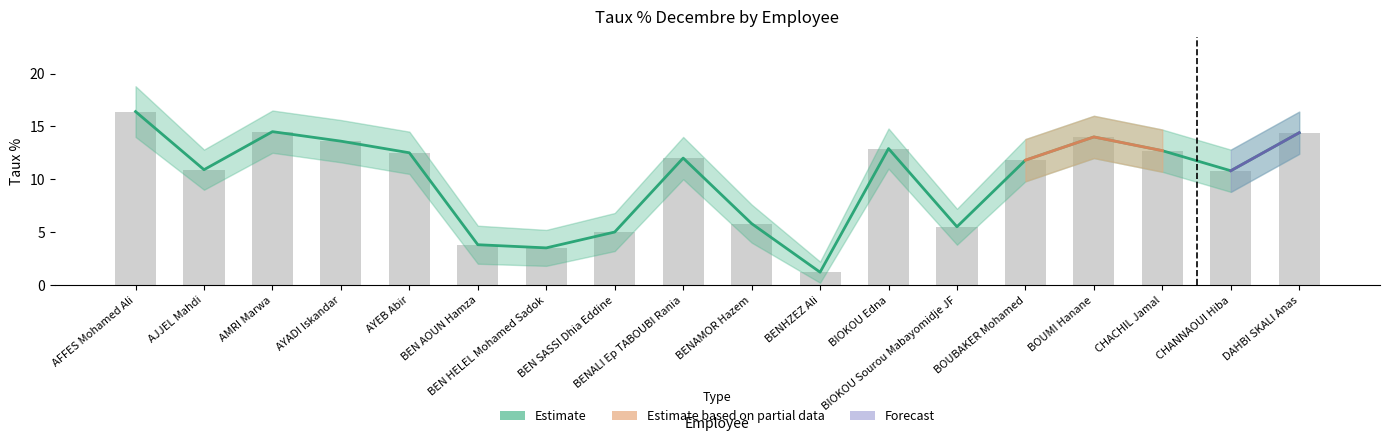

At which label does Lower Bound reach its peak?

AFFES Mohamed Ali